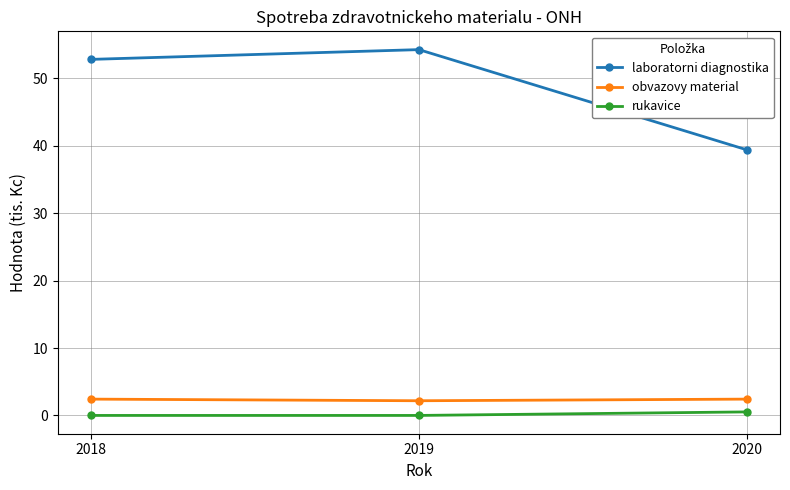

Reading left to right, extract all data points from this chart.

laboratorni diagnostika: 52.8	54.3	39.4
obvazovy material: 2.4	2.2	2.4
rukavice: 0.0	0.0	0.5